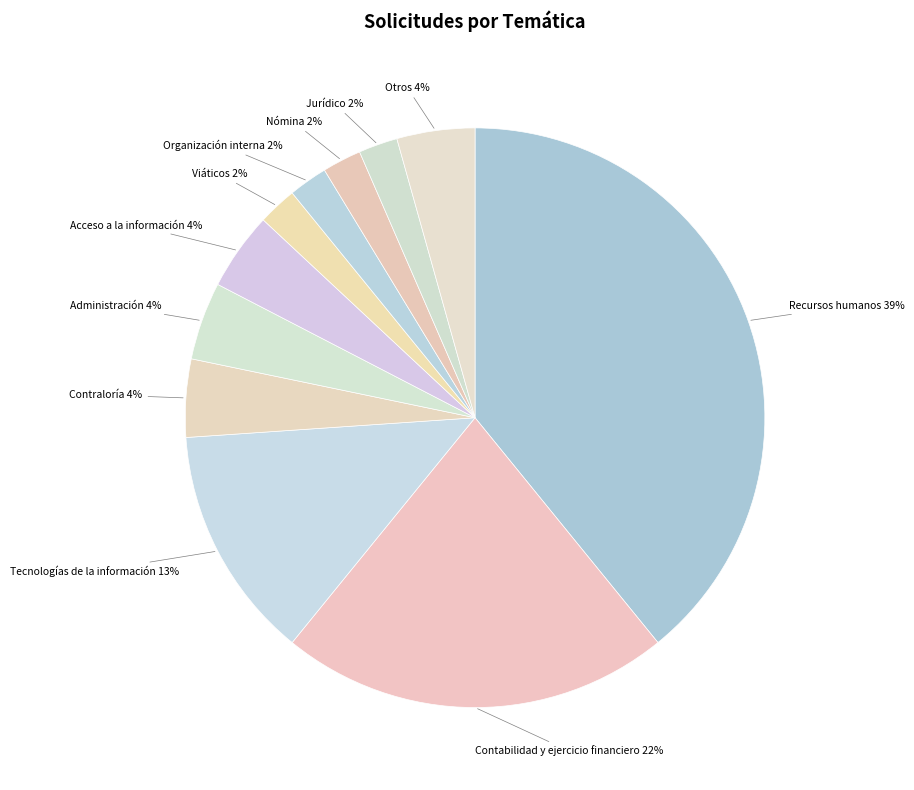

Is there any slice that represents more than half of the pie?

No